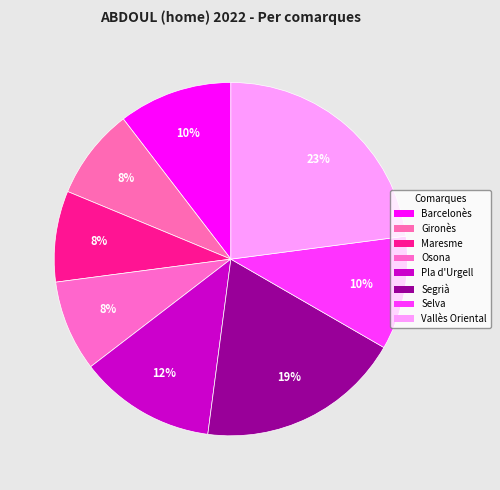

What percentage do Vallès Oriental and Barcelonès together represent?

33.3%